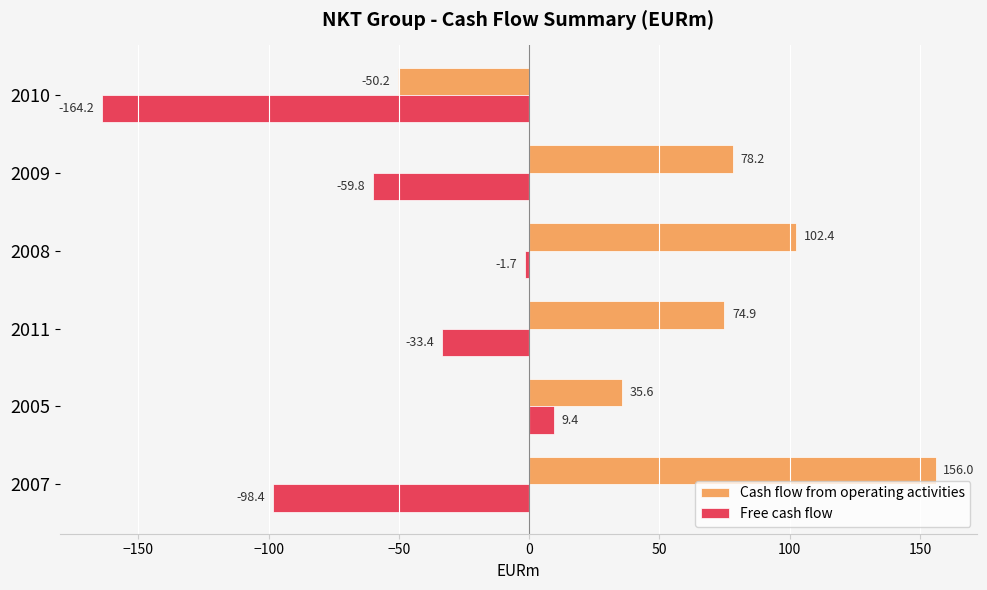

What is the difference between the second highest and minimum values in the Cash flow from operating activities series?

152.6